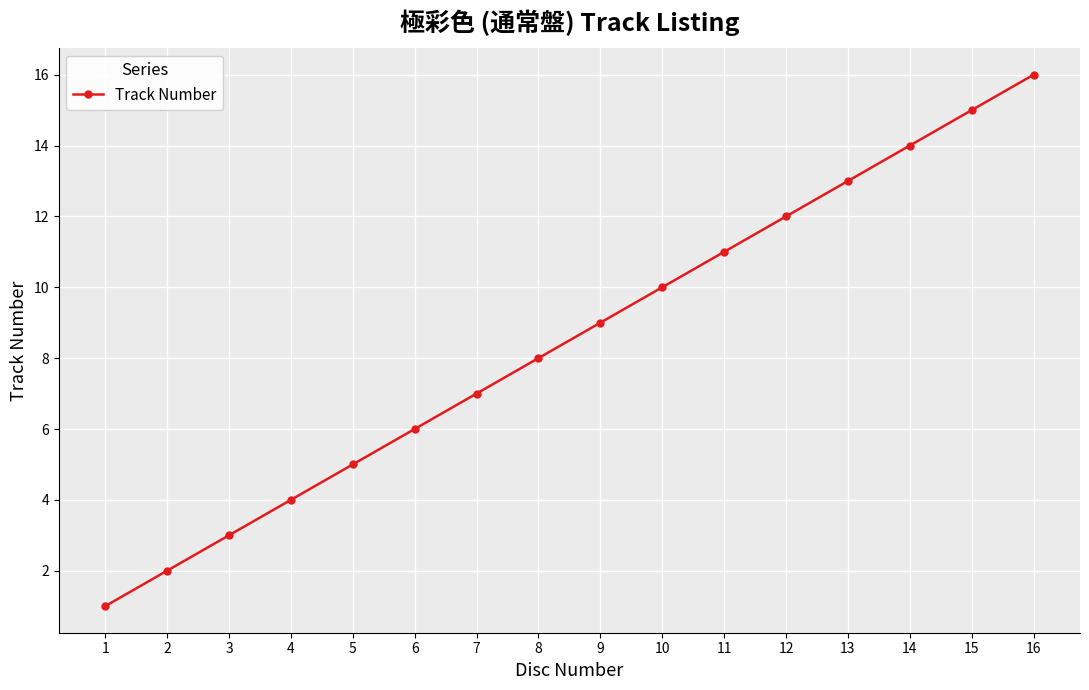

How many lines are shown in the chart?

1